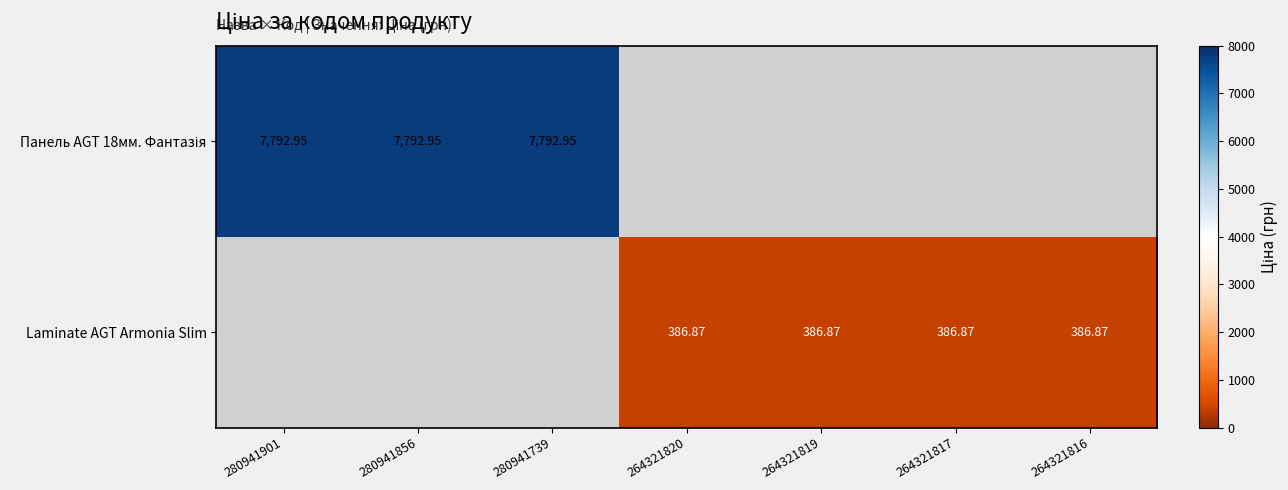

The Laminate AGT Armonia Slim series shows 250.3 at 264321820. True or false?

False